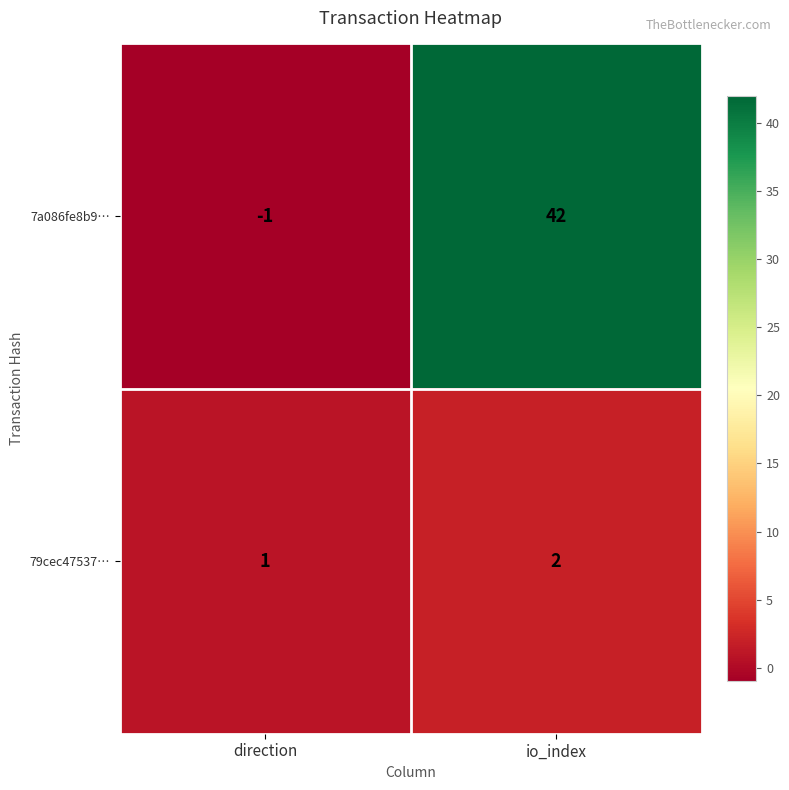

What is the difference between the 7a086fe8b9… values at direction and io_index?

43